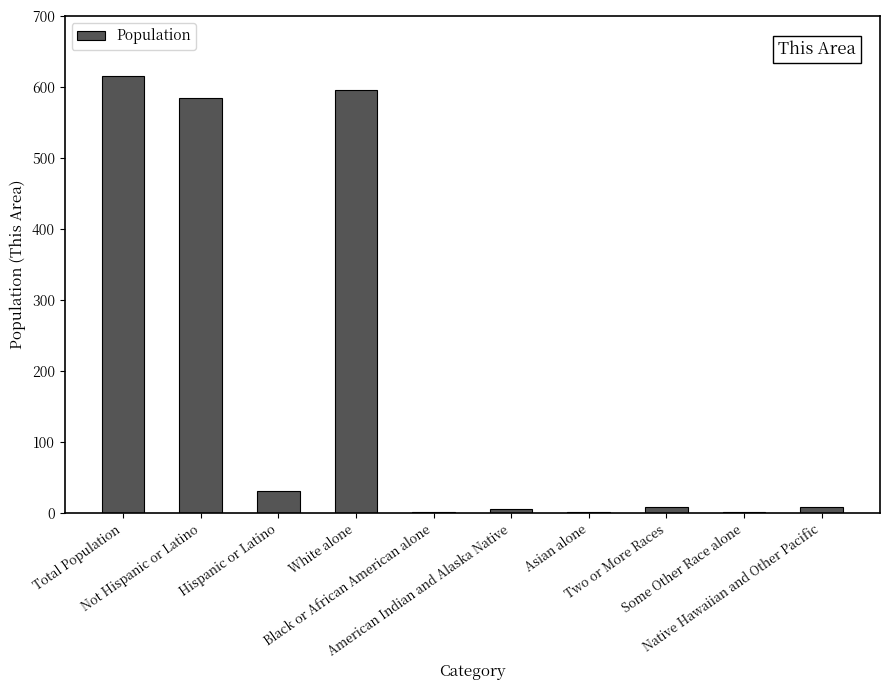

Are the bars horizontal?

No